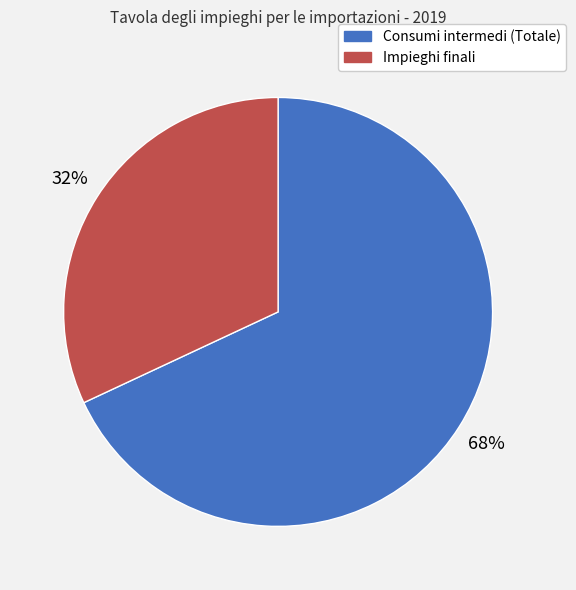

To the nearest percent, what is the combined percentage of Impieghi finali and Consumi intermedi (Totale)?

100%